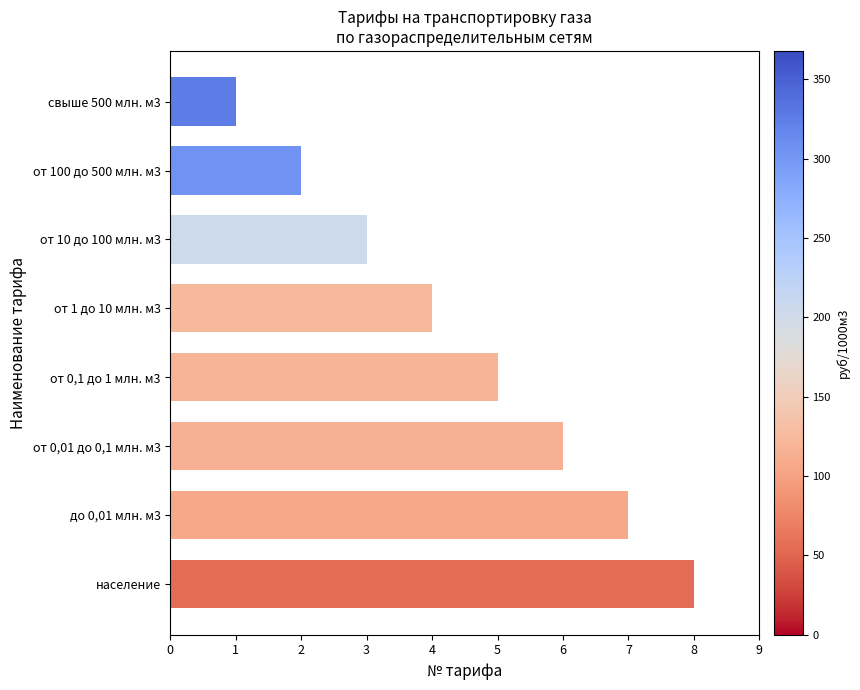

Rank the categories by value from highest to lowest.

население, до 0,01 млн. м3, от 0,01 до 0,1 млн. м3, от 0,1 до 1 млн. м3, от 1 до 10 млн. м3, от 10 до 100 млн. м3, от 100 до 500 млн. м3, свыше 500 млн. м3